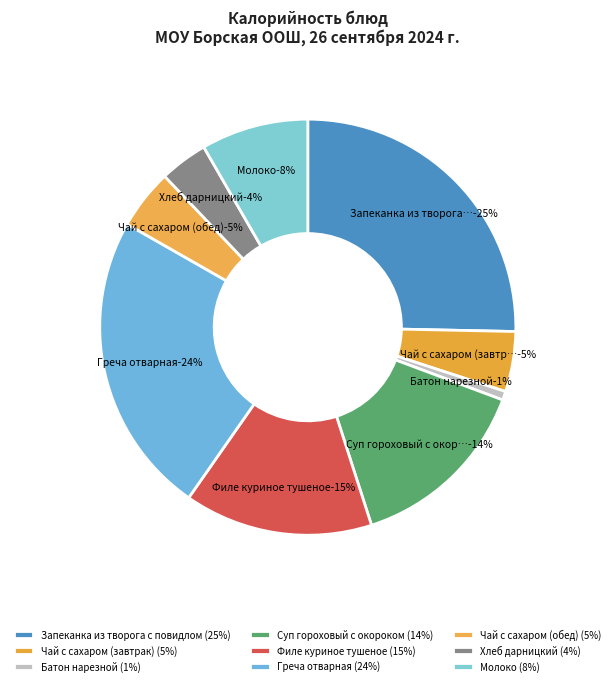

Do Филе куриное тушеное and Запеканка из творога с повидлом together represent more than half of the pie?

No